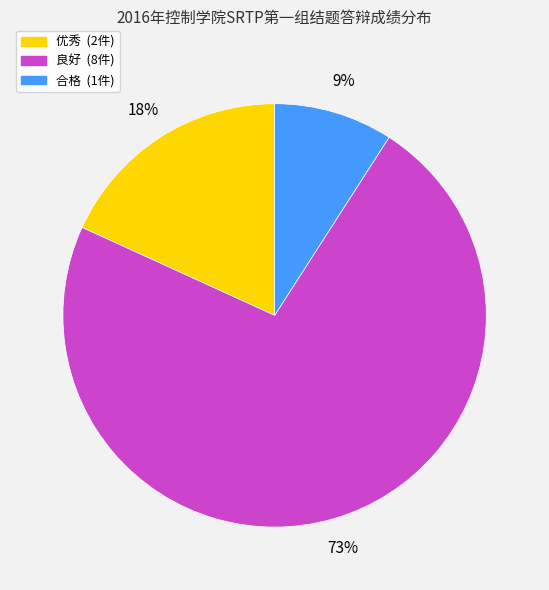

The 良好 slice represents 73% of the pie. True or false?

True